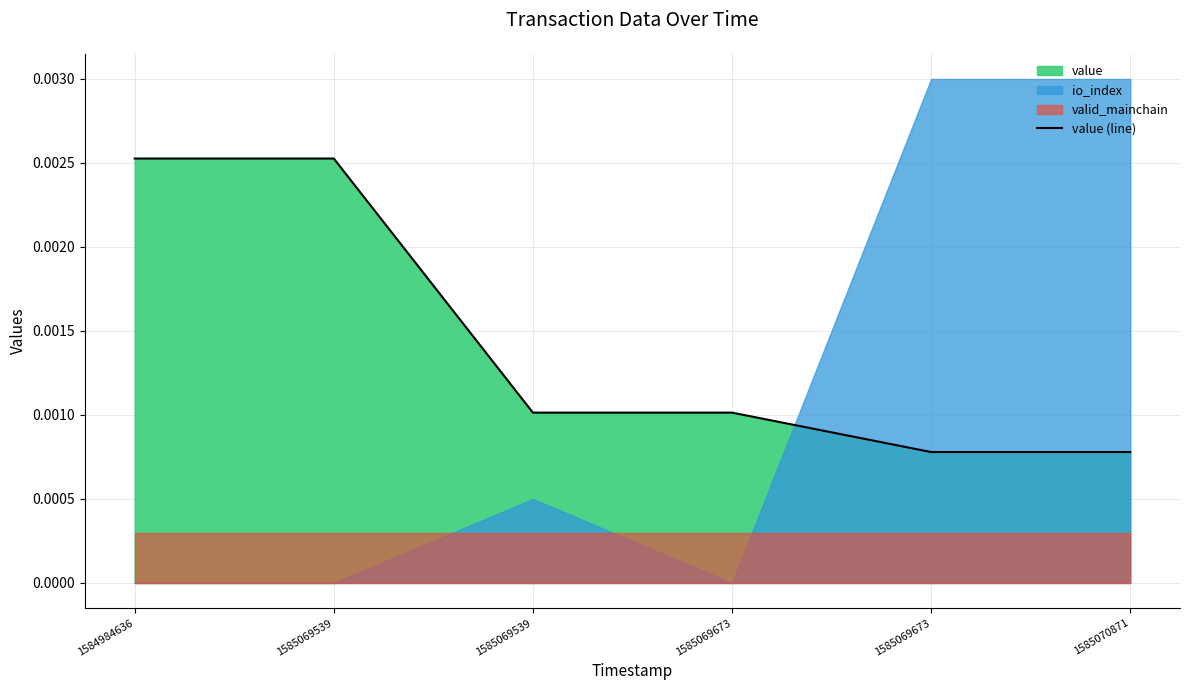

Is it true that the value at 1585069673 is 0.0?

False